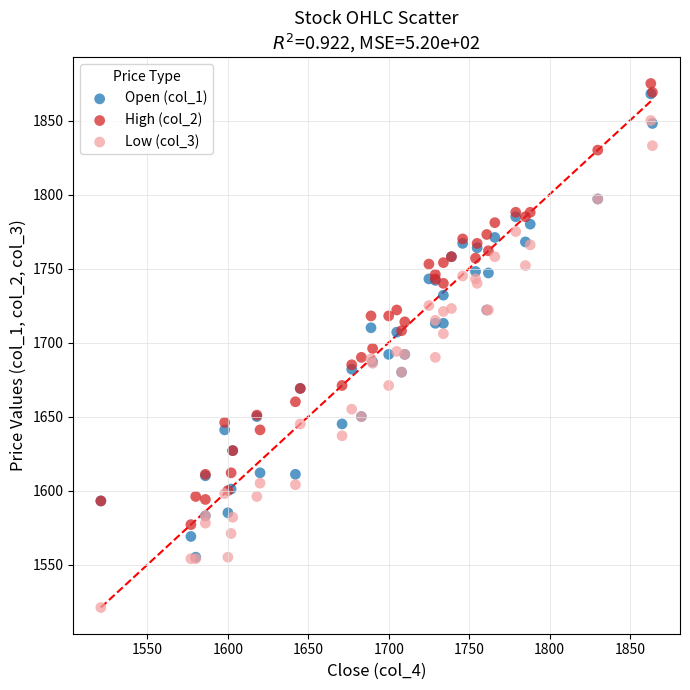

Which series contains the lowest Y value?

Low (col_3)